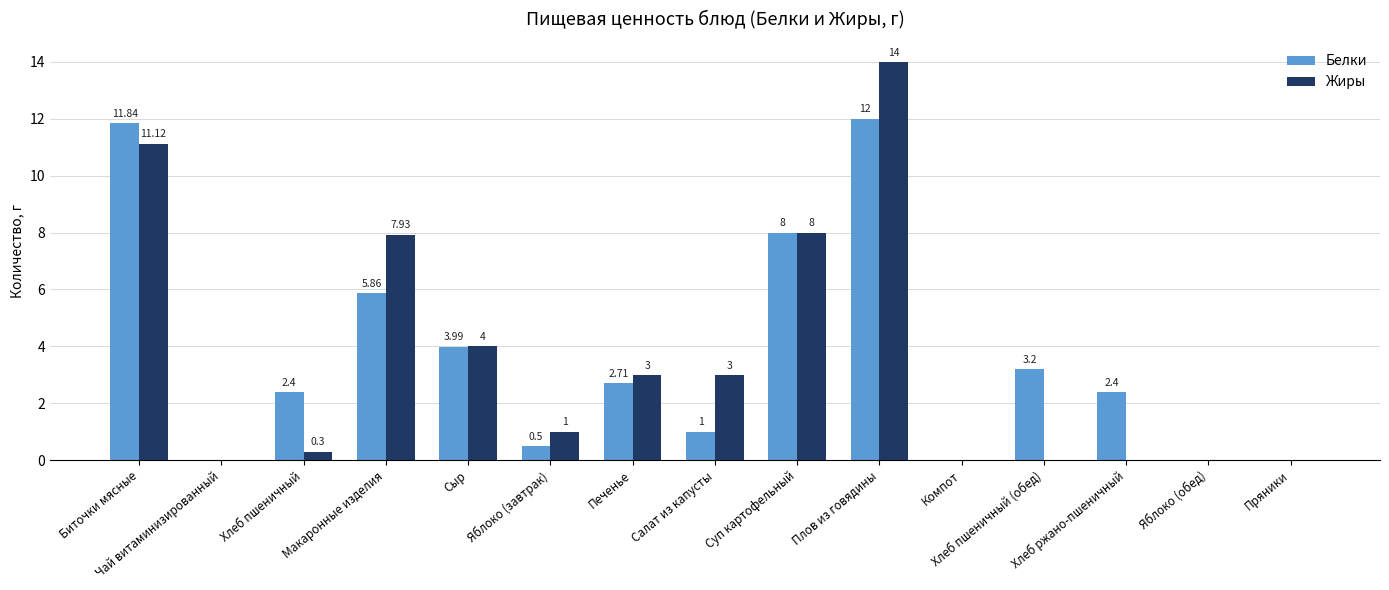

Which series has the largest total across all categories?

Белки